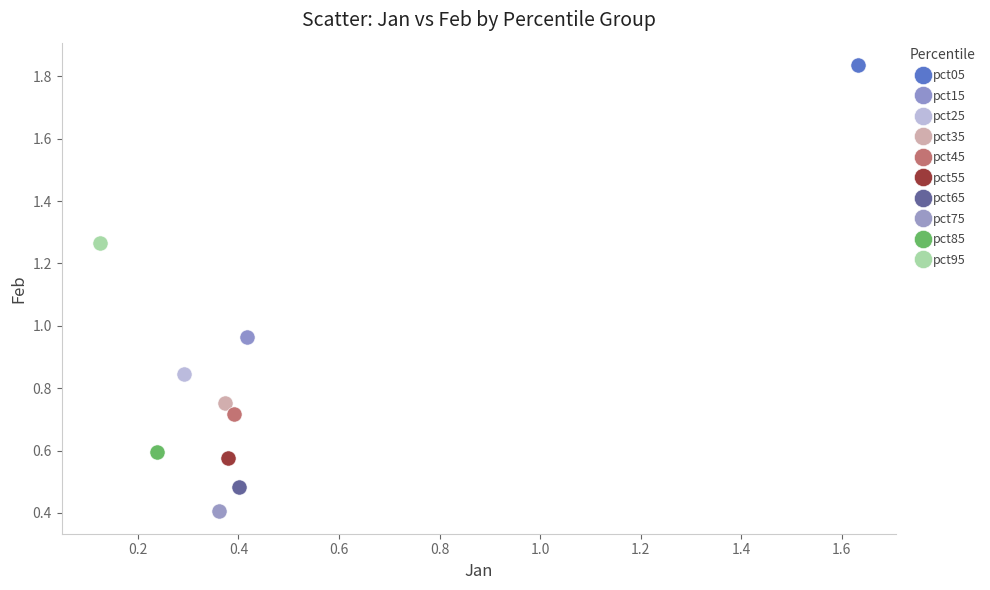

Which series reaches the maximum Y coordinate?

pct05